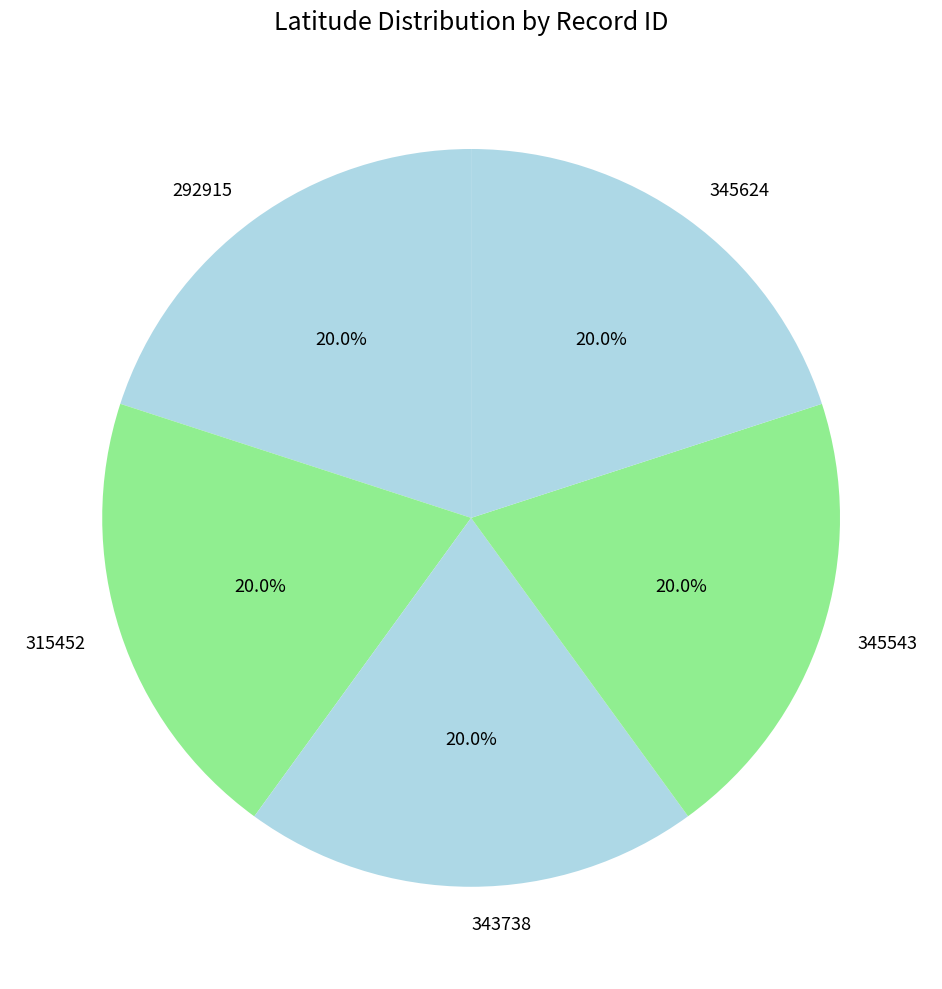

True or false: 345543 accounts for 12% of the total.

False